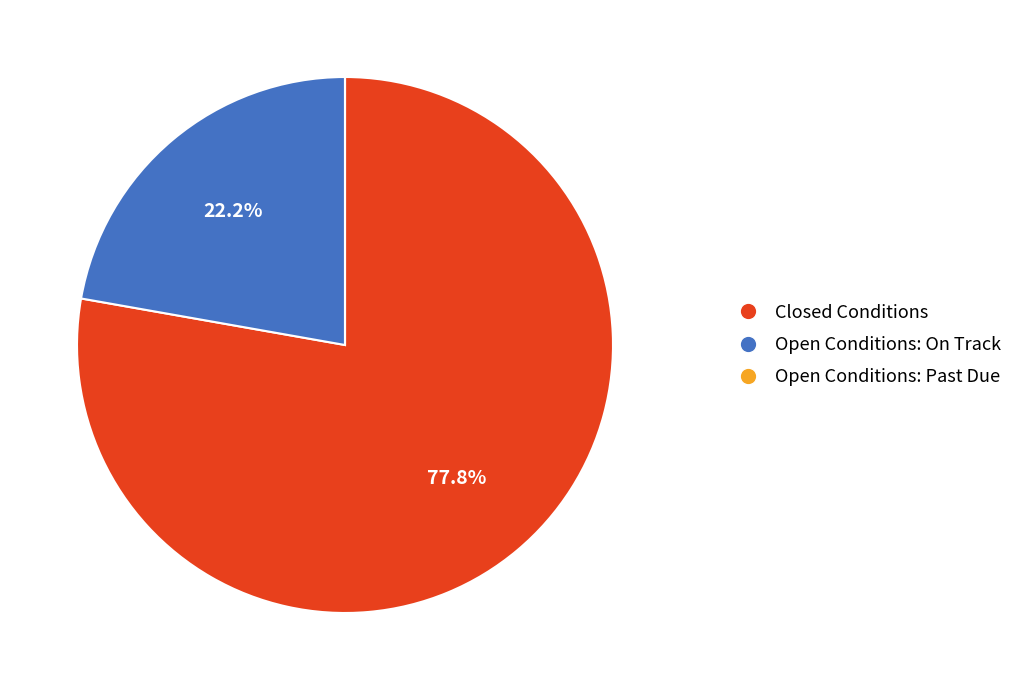

What percentage is NOT represented by Closed Conditions?

22.2%